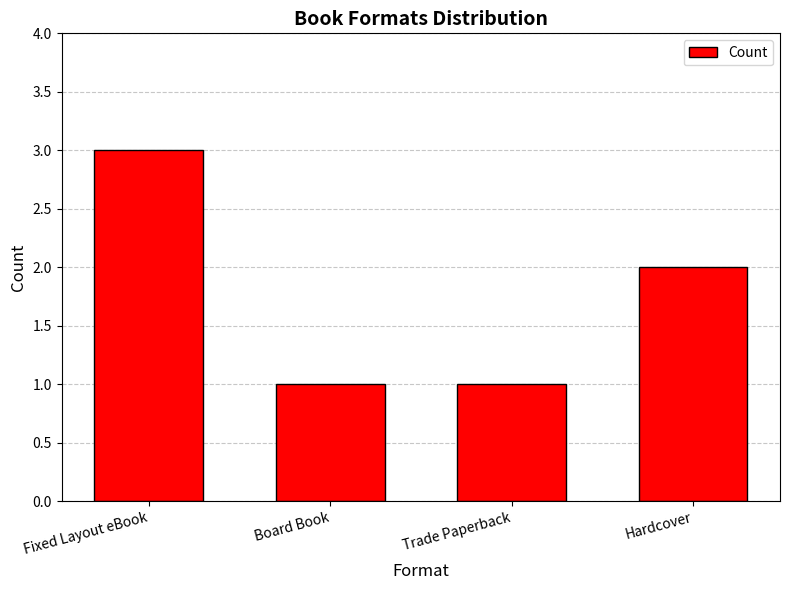

How many bars are there in total?

4